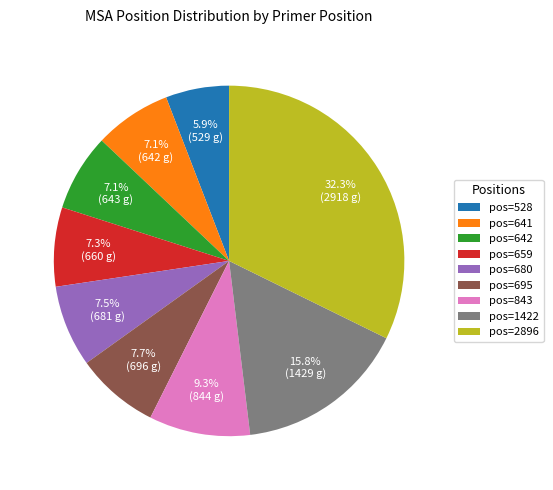

Between pos=528 and pos=642, which is larger?

pos=642